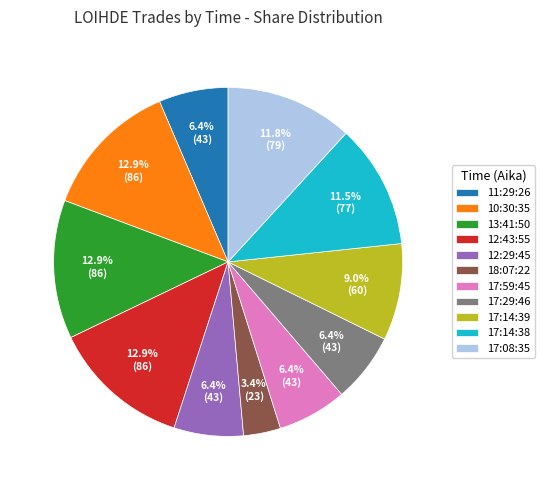

Count the number of slices in the pie.

11